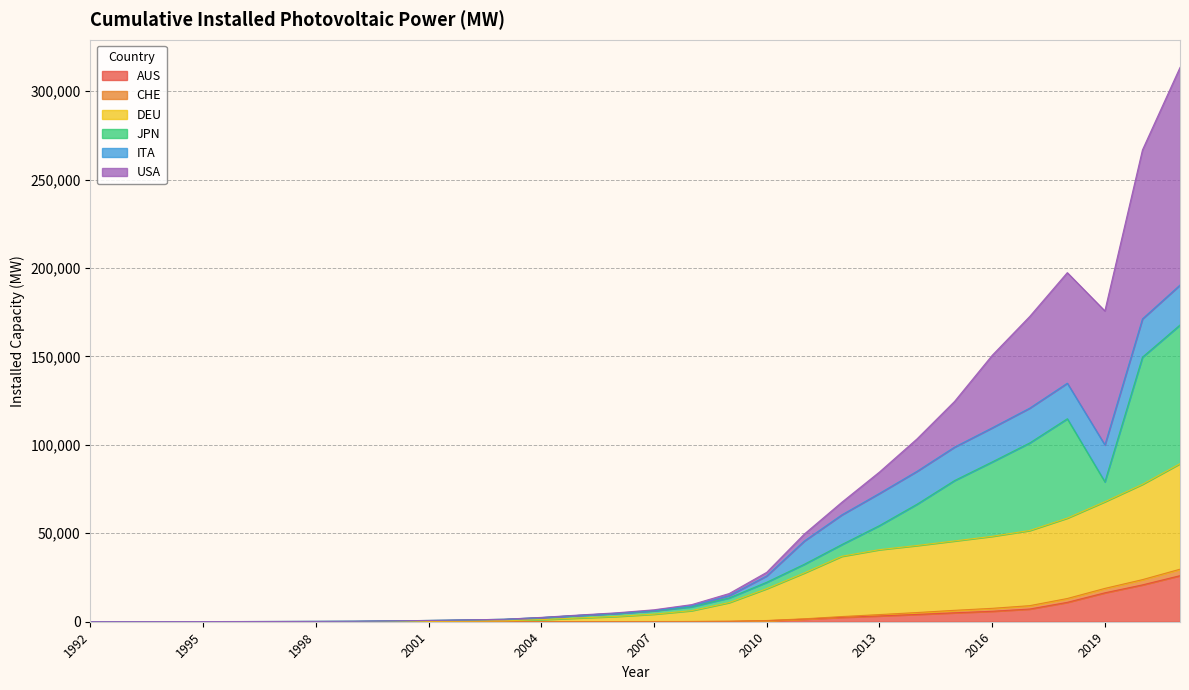

What is the highest value of the AUS series?

26035